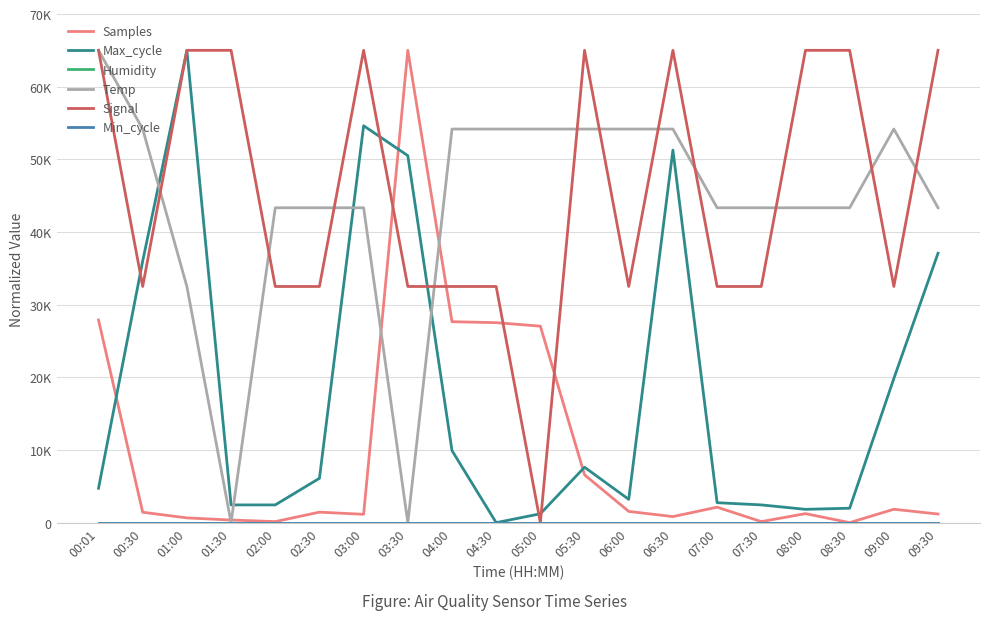

Does the chart display data point markers on the line(s)?

No